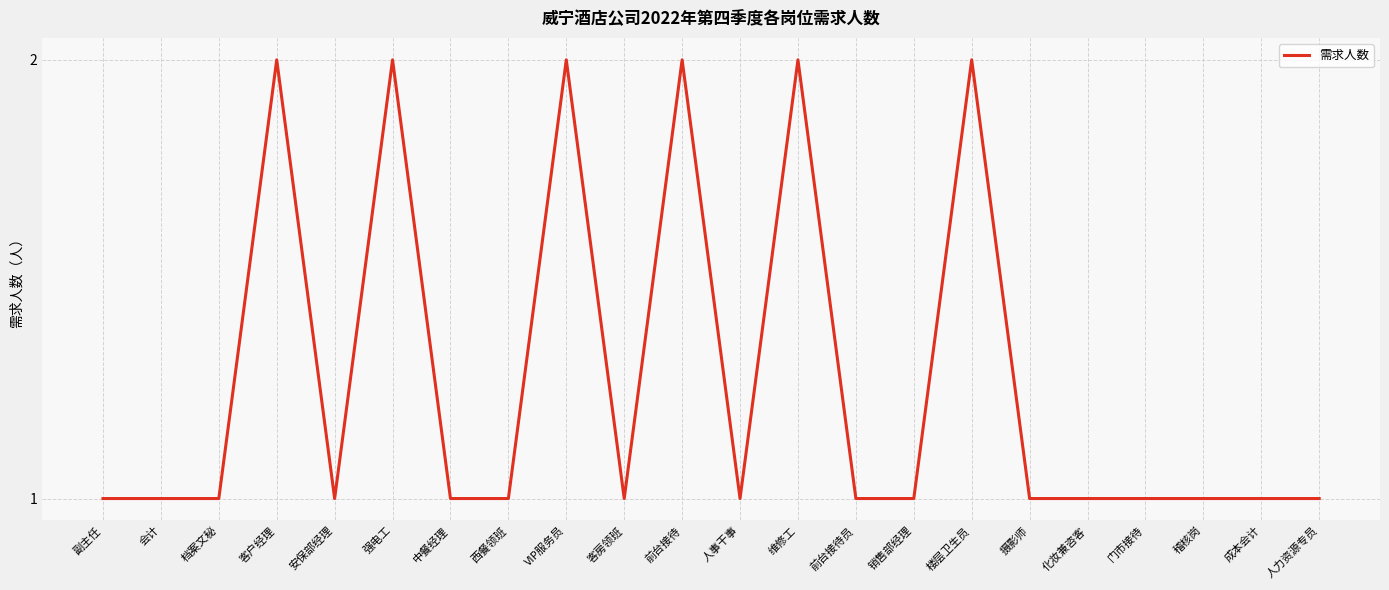

Between 楼层卫生员 and 销售部经理, which is larger?

楼层卫生员